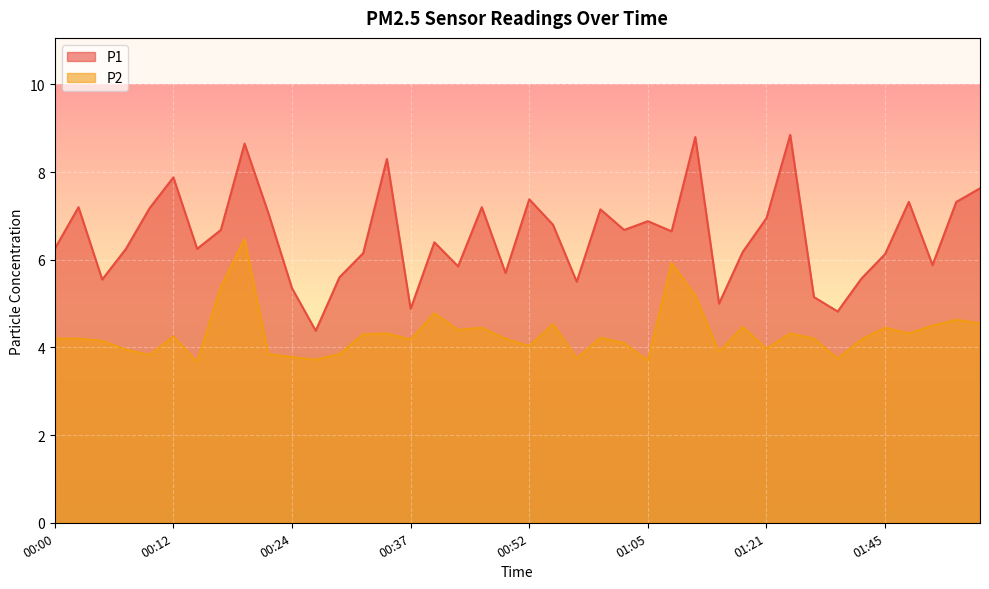

List the labels in order of P1 value, smallest first.

00:27, 01:40, 00:37, 01:16, 01:35, 00:24, 00:57, 00:05, 01:43, 00:29, 00:50, 00:42, 01:50, 01:45, 00:32, 01:18, 00:00, 00:07, 00:15, 00:39, 01:10, 00:17, 01:02, 00:55, 01:05, 01:21, 00:22, 01:00, 00:10, 00:03, 00:47, 01:48, 01:53, 00:52, 01:55, 00:12, 00:34, 00:20, 01:13, 01:24